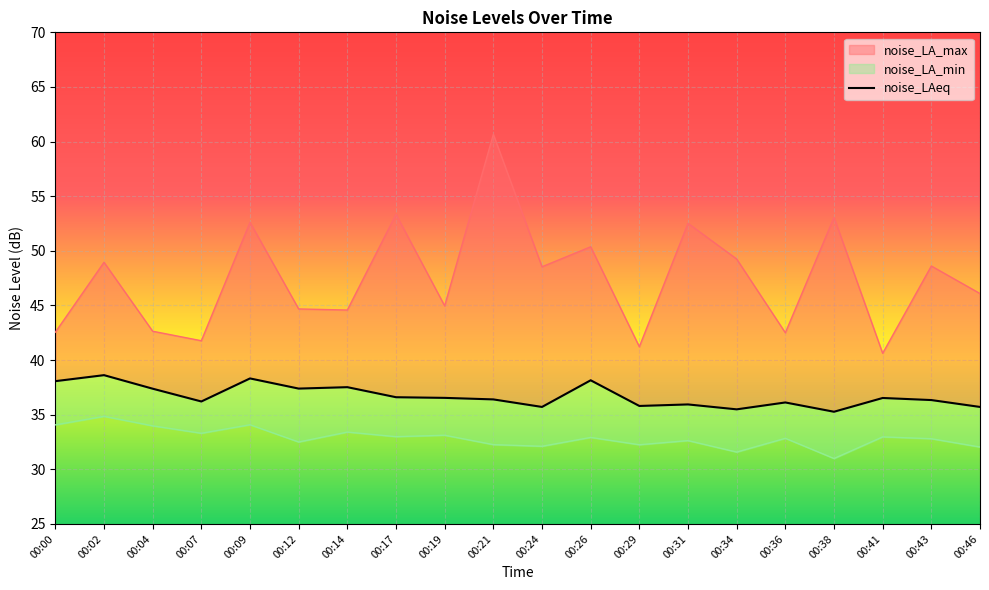

True or false: noise_LA_min and noise_LA_max cross at least once.

False